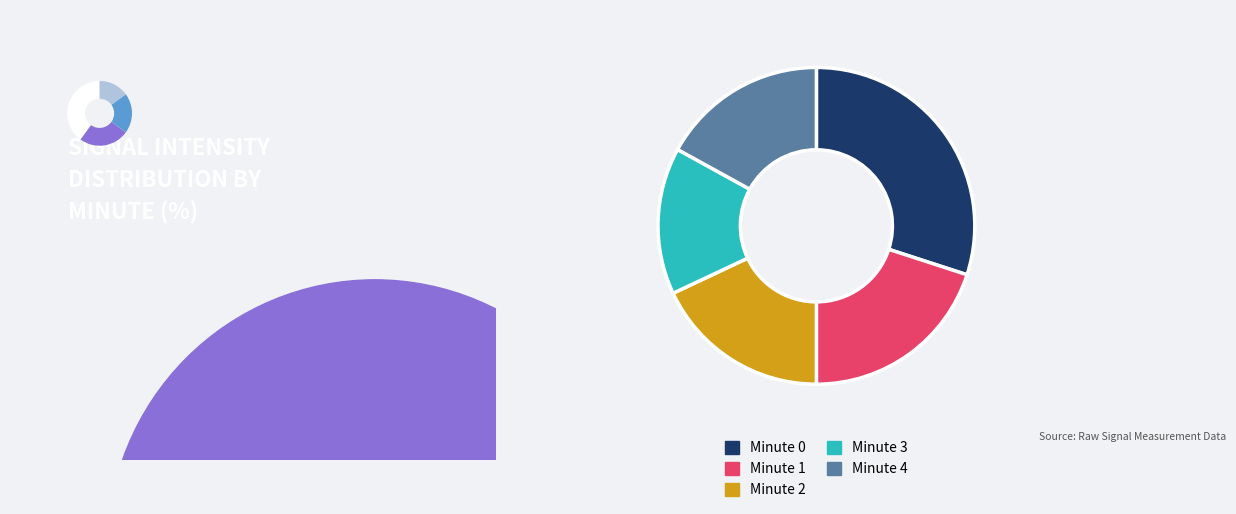

Is there any slice that represents more than half of the pie?

No